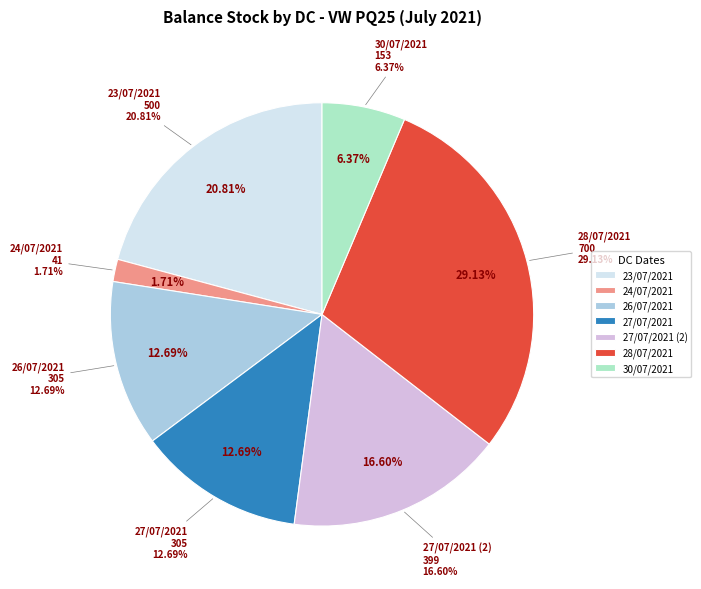

What percentage is the 26/07/2021 slice, to the nearest percent?

13%